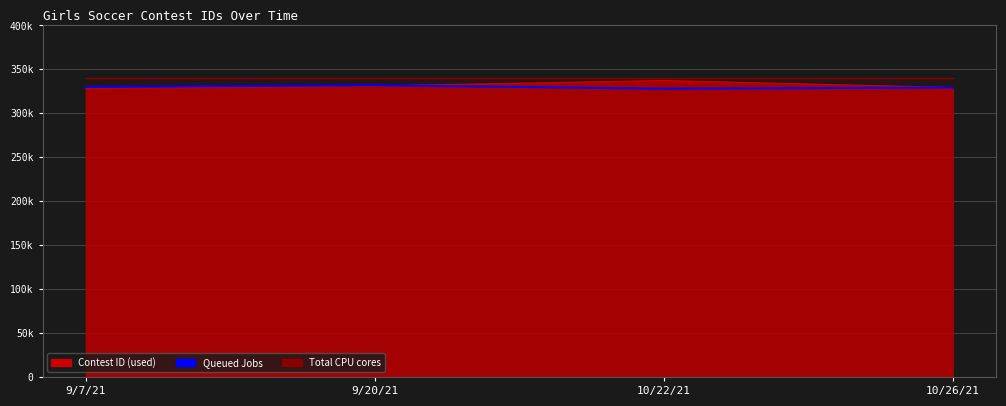

What is the label of the 4th point from the right?

9/7/21